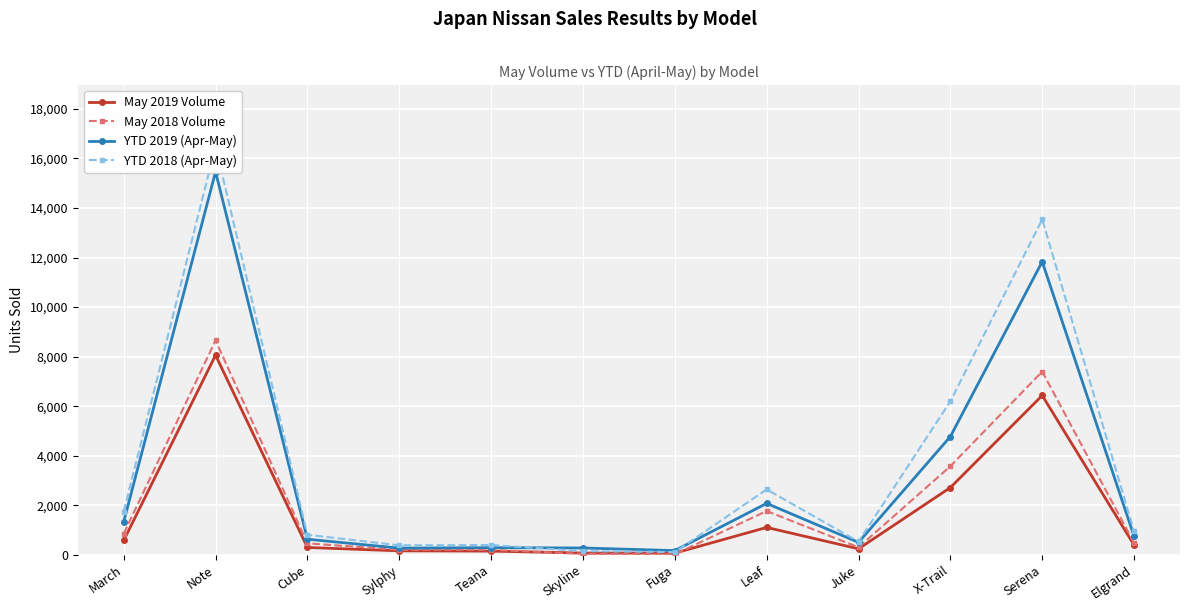

How many interior local valleys does the YTD 2018 (Apr-May) series have?

3